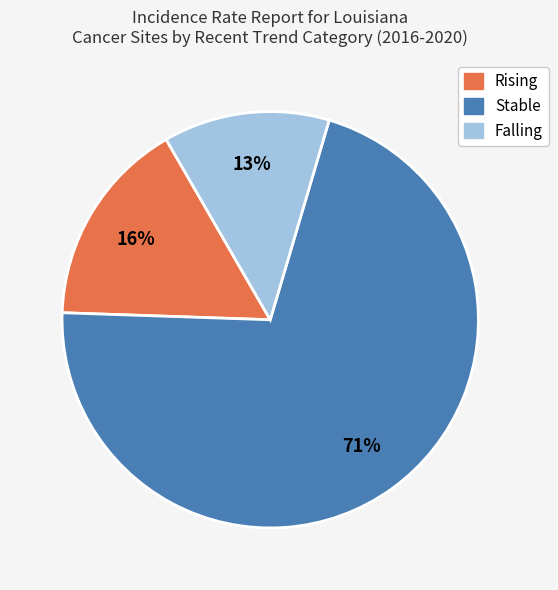

Count the number of slices in the pie.

3